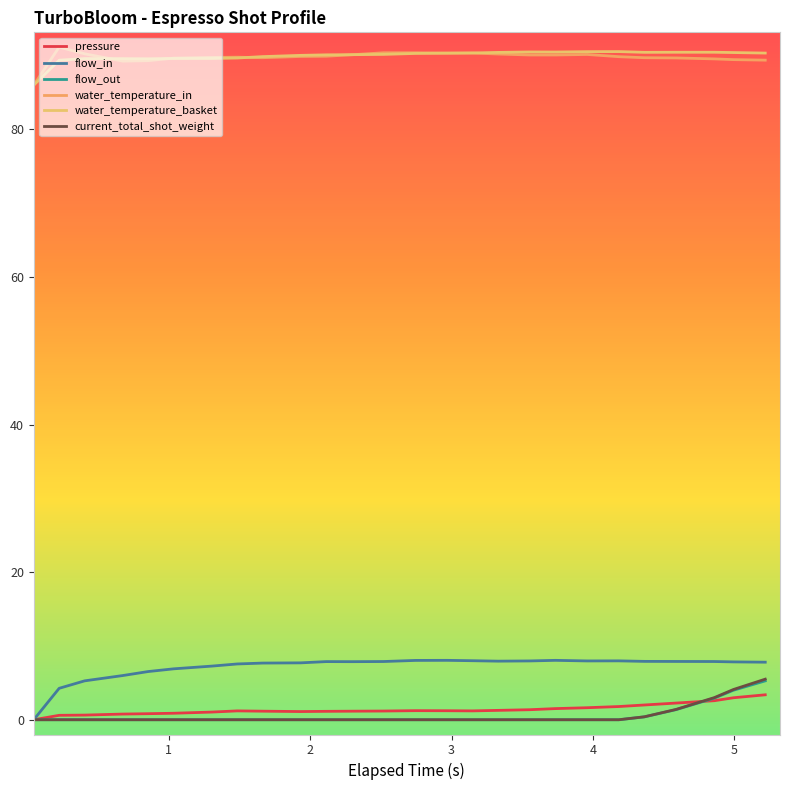

Reading left to right, what are all the values shown in this chart?

pressure: 0.0	0.6	0.6	0.8	0.8	0.9	1.0	1.2	1.2	1.1	1.1	1.2	1.2	1.2	1.2	1.2	1.3	1.4	1.5	1.6	1.8	2.0	2.3	2.6	3.0	3.4
flow_in: 0.0	4.3	5.3	6.0	6.5	6.9	7.3	7.6	7.7	7.7	7.9	7.9	7.9	8.0	8.1	8.0	7.9	8.0	8.1	8.0	8.0	7.9	7.9	7.9	7.8	7.8
flow_out: 0.0	0.0	0.0	0.0	0.0	0.0	0.0	0.0	0.0	0.0	0.0	0.0	0.0	0.0	0.0	0.0	0.0	0.0	0.0	0.0	0.0	0.4	1.4	2.9	4.0	5.3
water_temperature_in: 86.0	91.2	90.2	89.3	89.3	89.7	89.8	89.8	89.7	89.9	89.9	90.1	90.4	90.4	90.4	90.4	90.2	90.1	90.1	90.2	89.9	89.7	89.7	89.6	89.5	89.4
water_temperature_basket: 86.0	89.4	89.6	89.6	89.6	89.6	89.6	89.7	89.9	90.0	90.1	90.1	90.2	90.3	90.3	90.4	90.4	90.5	90.5	90.5	90.5	90.5	90.5	90.5	90.4	90.3
current_total_shot_weight: 0.0	0.0	0.0	0.0	0.0	0.0	0.0	0.0	0.0	0.0	0.0	0.0	0.0	0.0	0.0	0.0	0.0	0.0	0.0	0.0	0.0	0.4	1.4	3.0	4.1	5.5